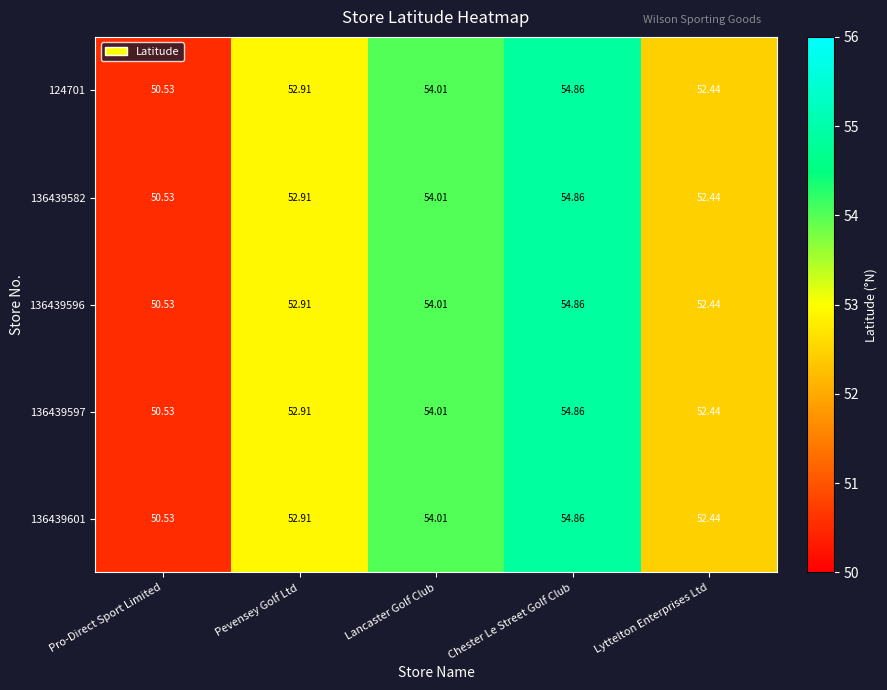

At which label does 124701 first exceed 52?

Pevensey Golf Ltd